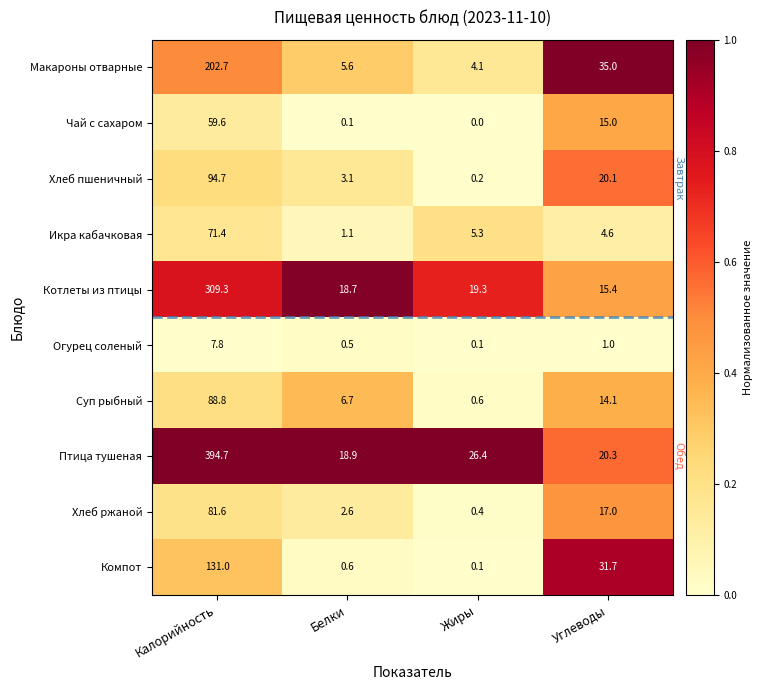

Which series has the largest total across all categories?

Птица тушеная